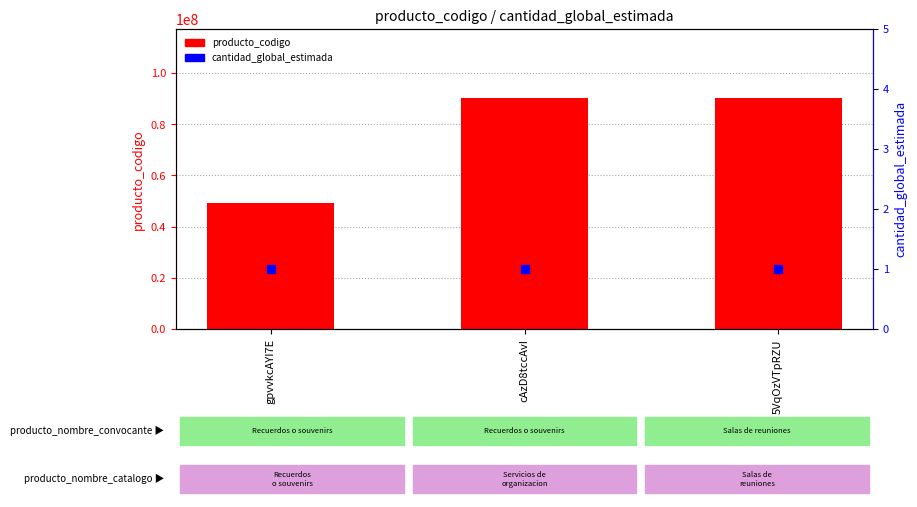

At how many categories does at least one series exceed 79300033?

2